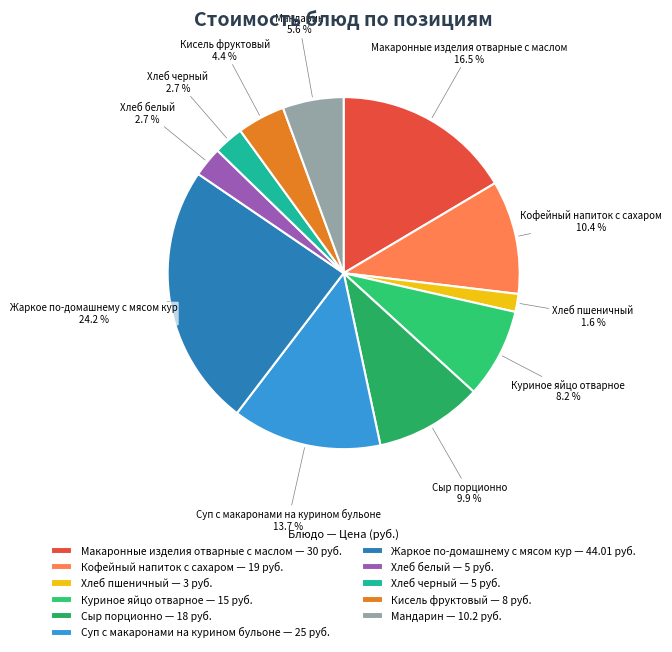

To the nearest percent, what is the difference between the Хлеб пшеничный and Сыр порционно slice percentages?

8%